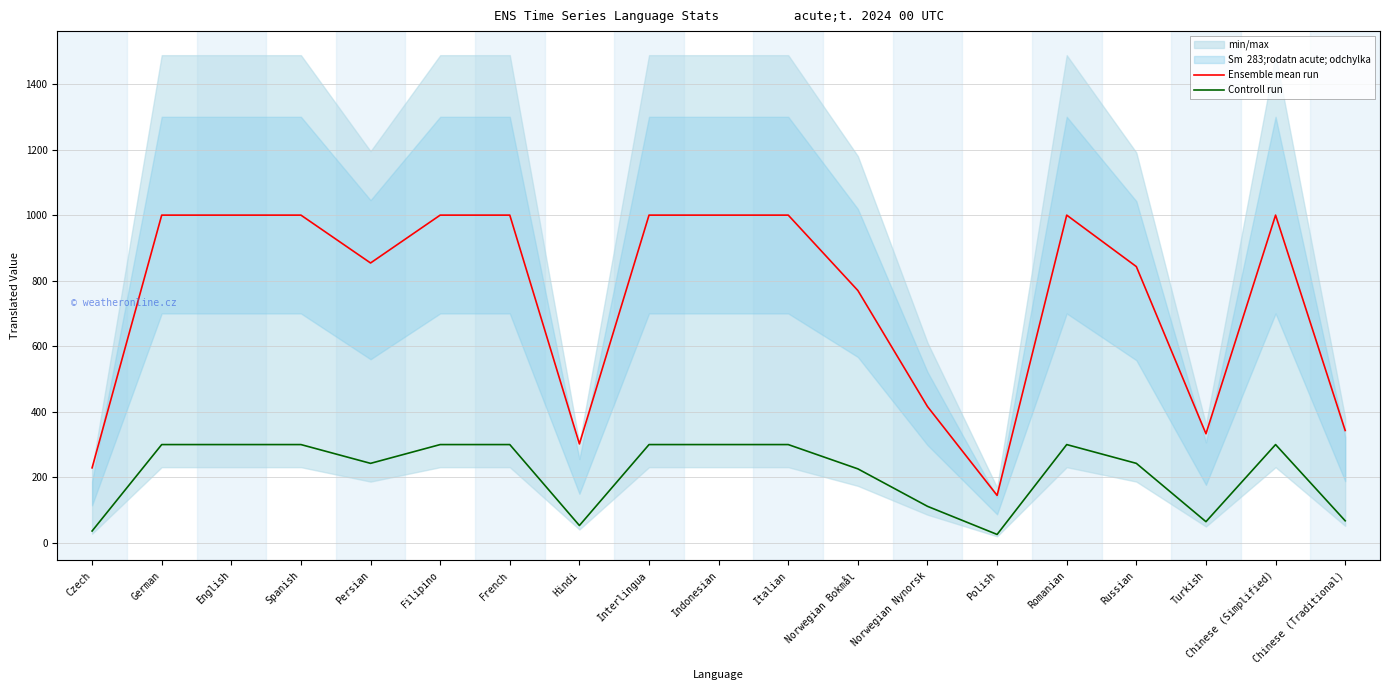

How many lines are shown in the chart?

2